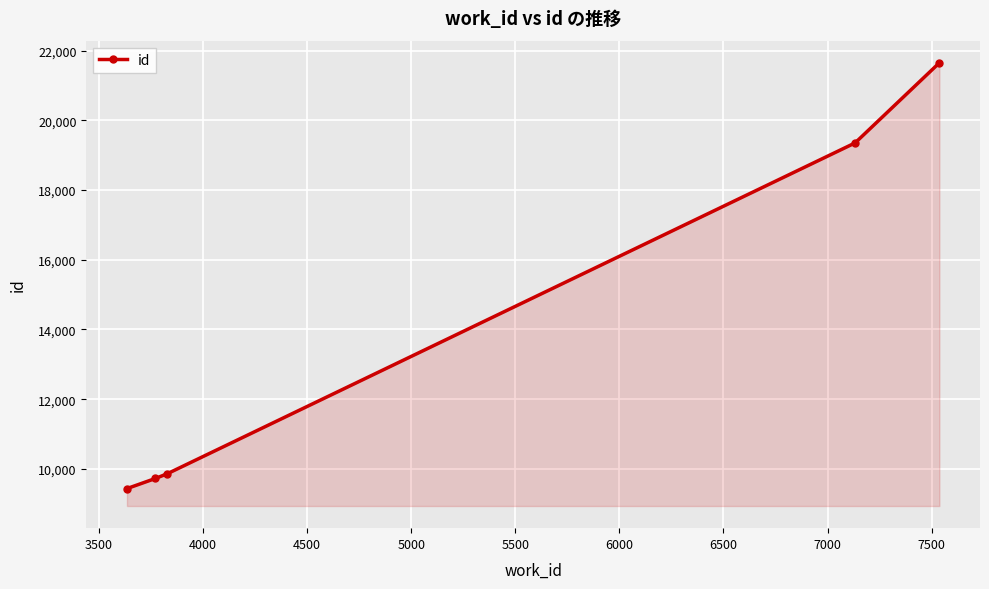

What is the smallest value displayed?

9434